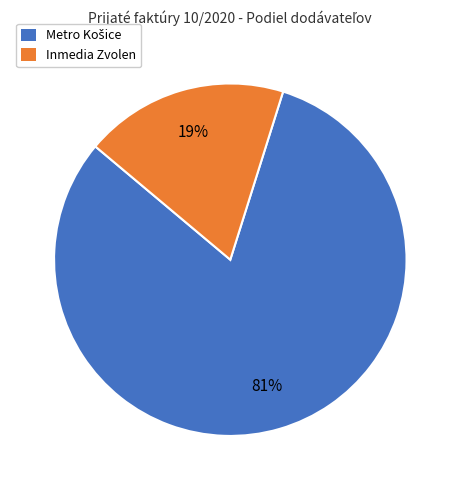

To the nearest percent, what is the average slice percentage?

50%